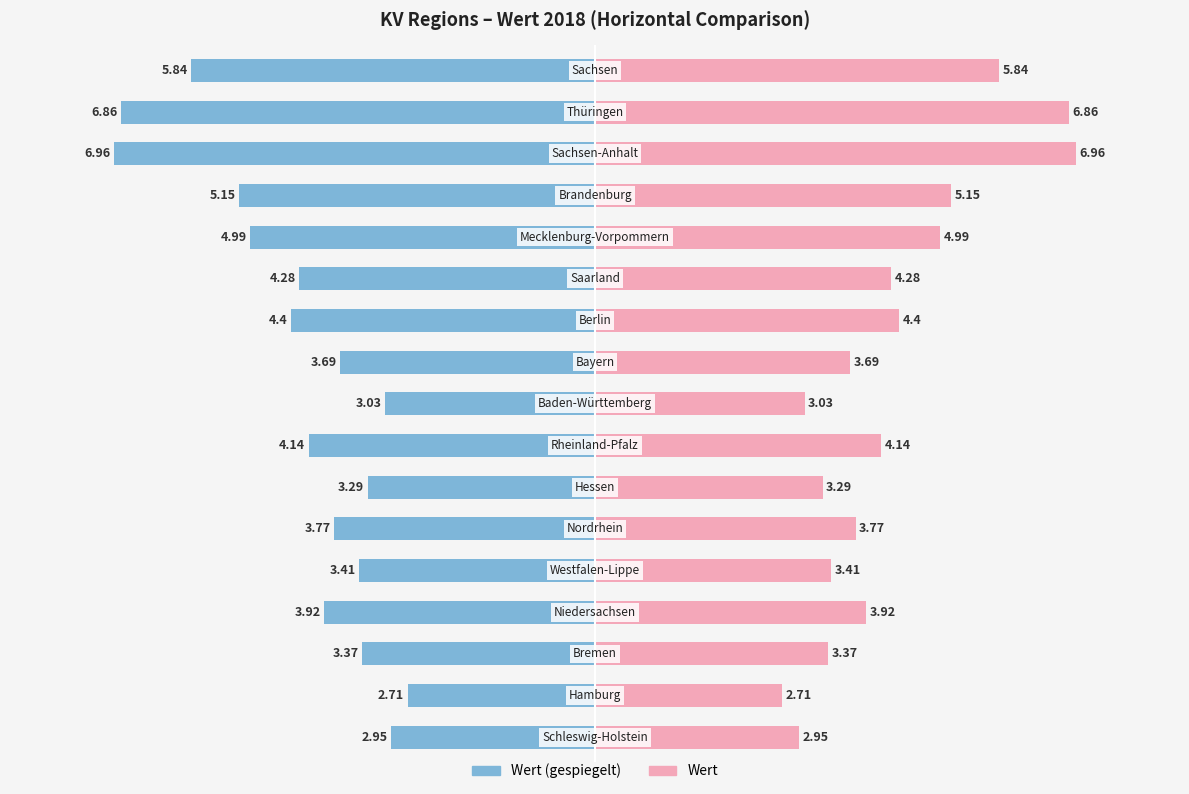

What is the lowest value of the Wert (links) series?

-7.0